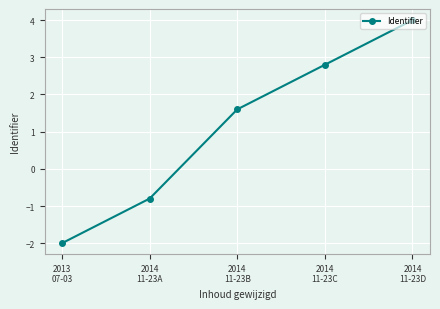

What is the sum of all values?

5.6